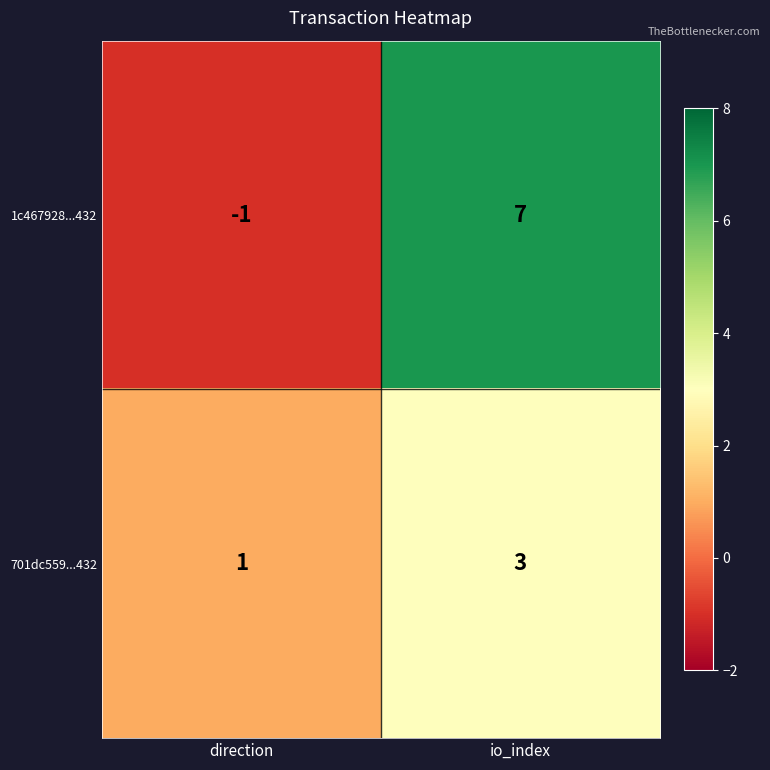

What is the difference between the highest and lowest values at direction?

2